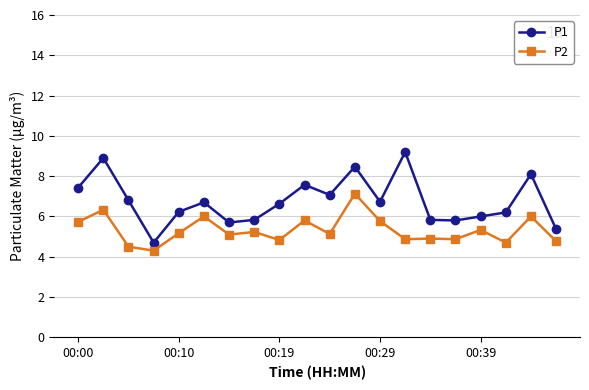

What is the value of the P1 point at the 1st from the left?

7.4